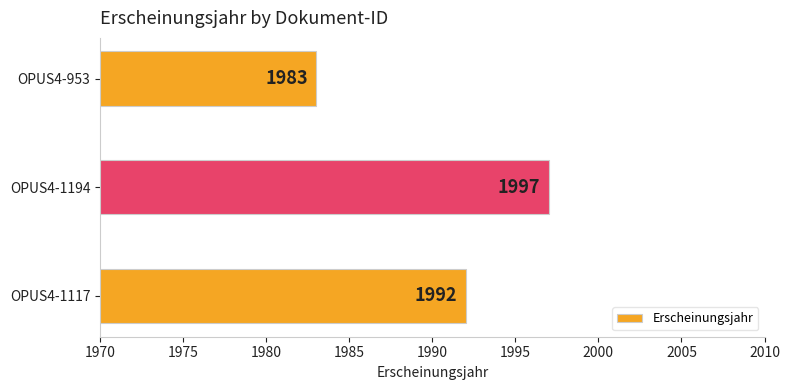

List the labels in order of value, smallest first.

OPUS4-953, OPUS4-1117, OPUS4-1194